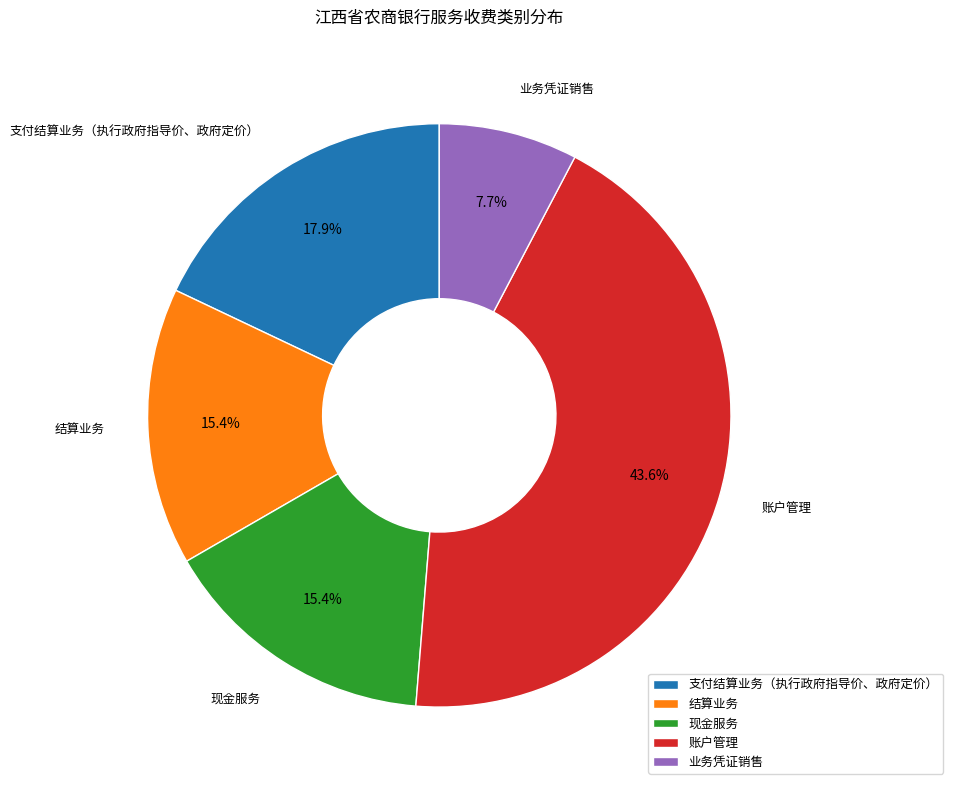

What portion of the pie excludes 支付结算业务（执行政府指导价、政府定价）?

82.1%